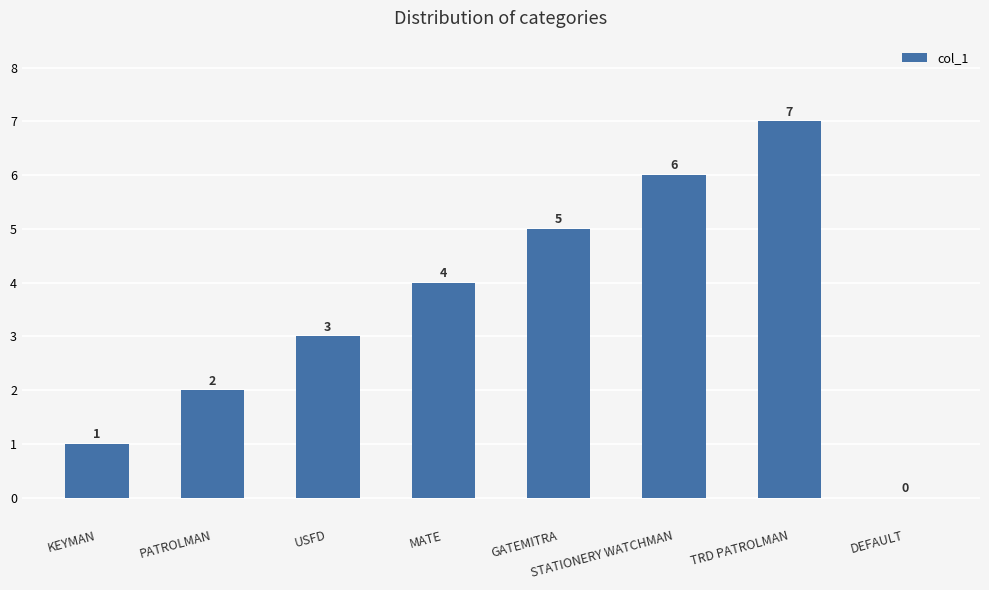

Approximately how many times larger is the value at KEYMAN compared to USFD?

0.3